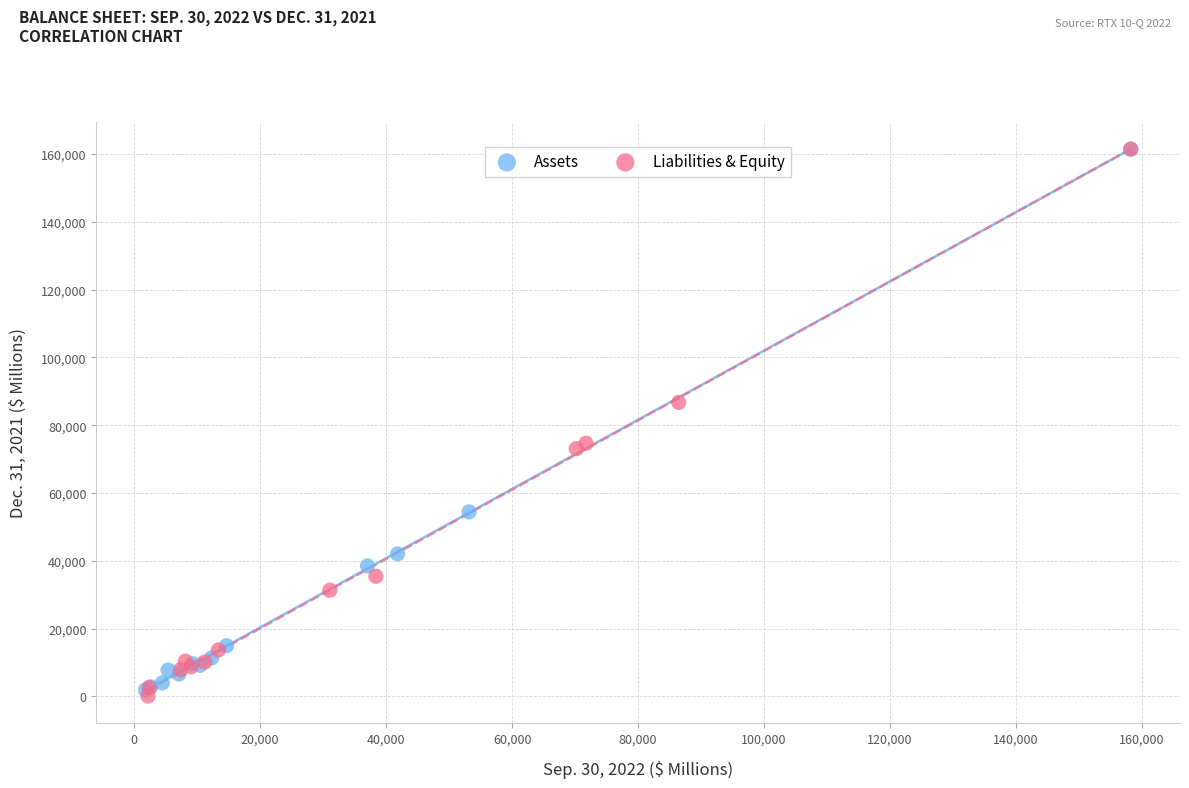

What are all the series names shown in the legend?

Assets, Liabilities & Equity